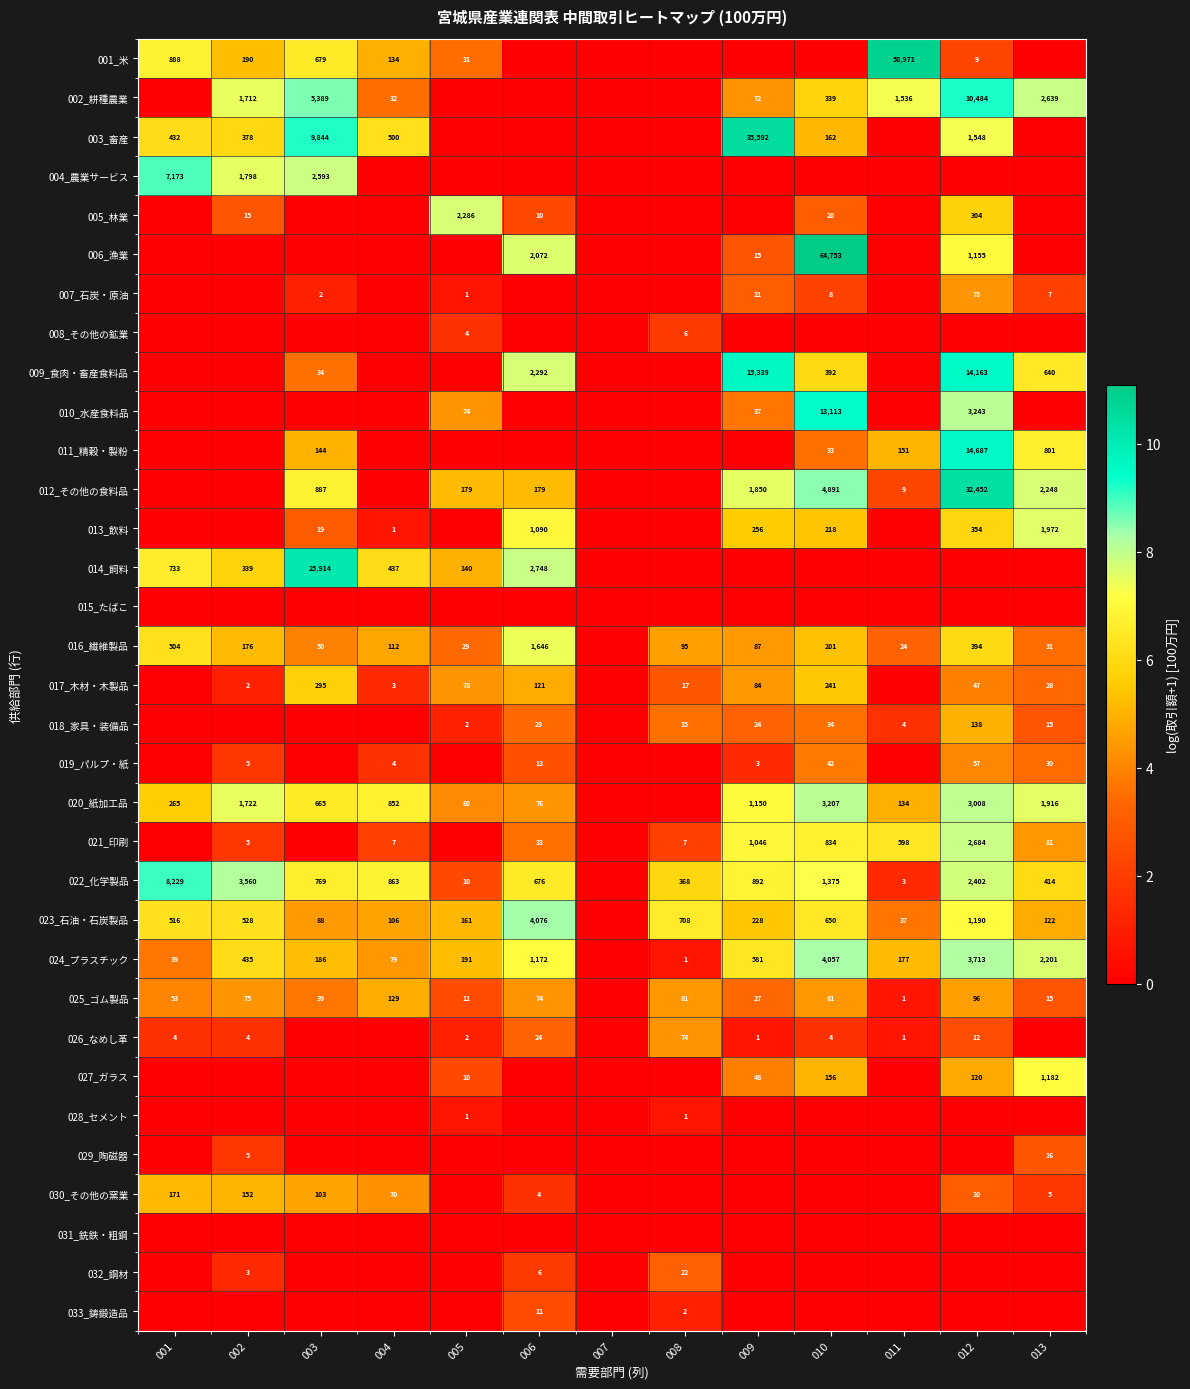

Is it true that 011_精穀・製粉 equals 2.9 at 011?

False